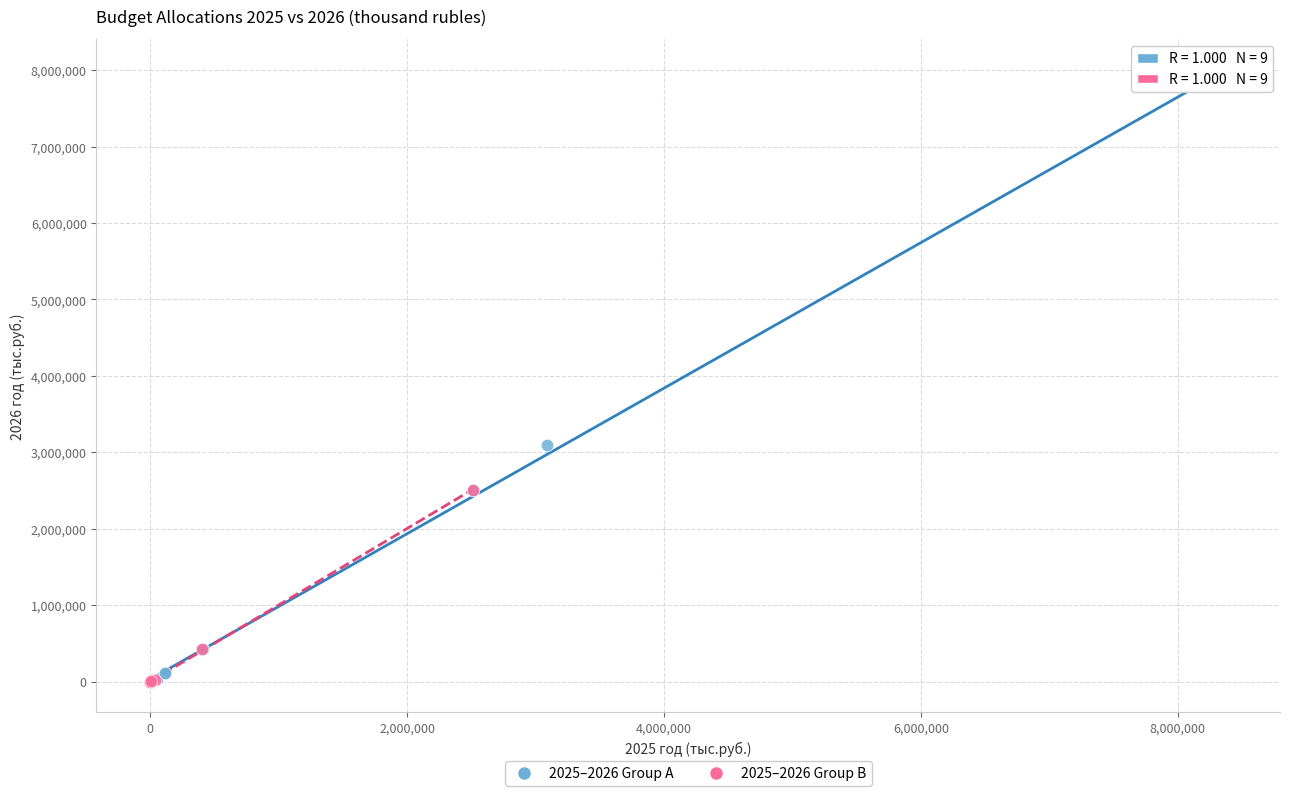

Which series has the largest Y range (max minus min)?

2025–2026 Group A